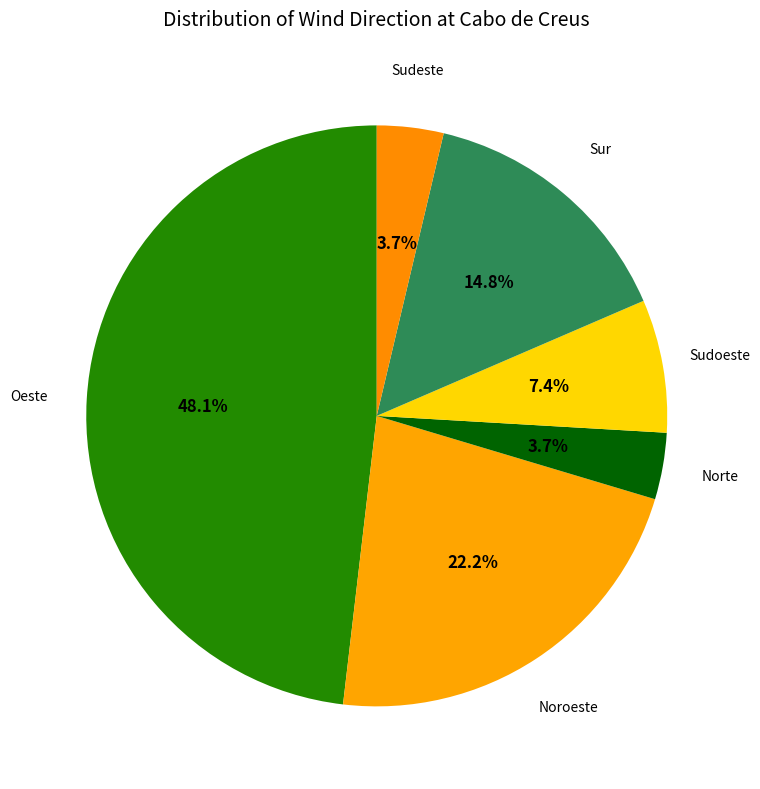

Is it true that Sudoeste is 7% of the pie?

True